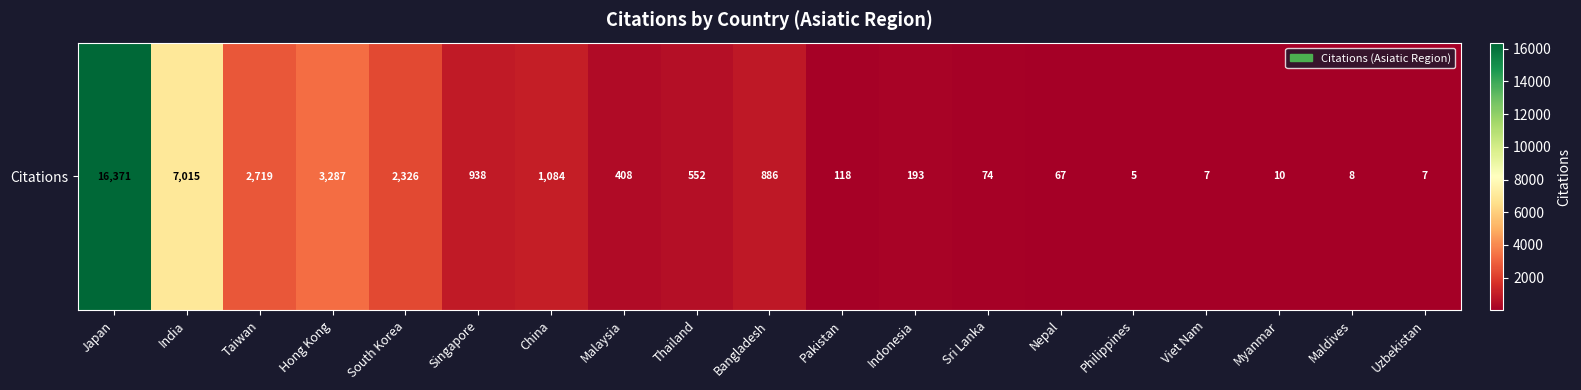

Reading left to right, what are all the values shown in this chart?

16371	7015	2719	3287	2326	938	1084	408	552	886	118	193	74	67	5	7	10	8	7